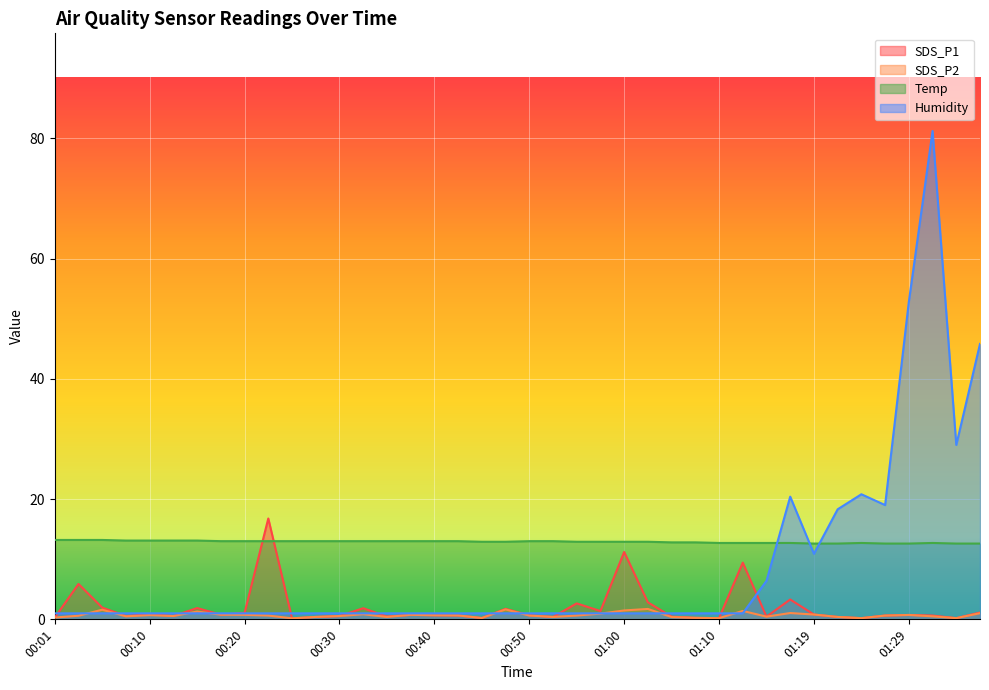

In Temp, how many points are higher than both neighbors (excluding endpoints)?

2